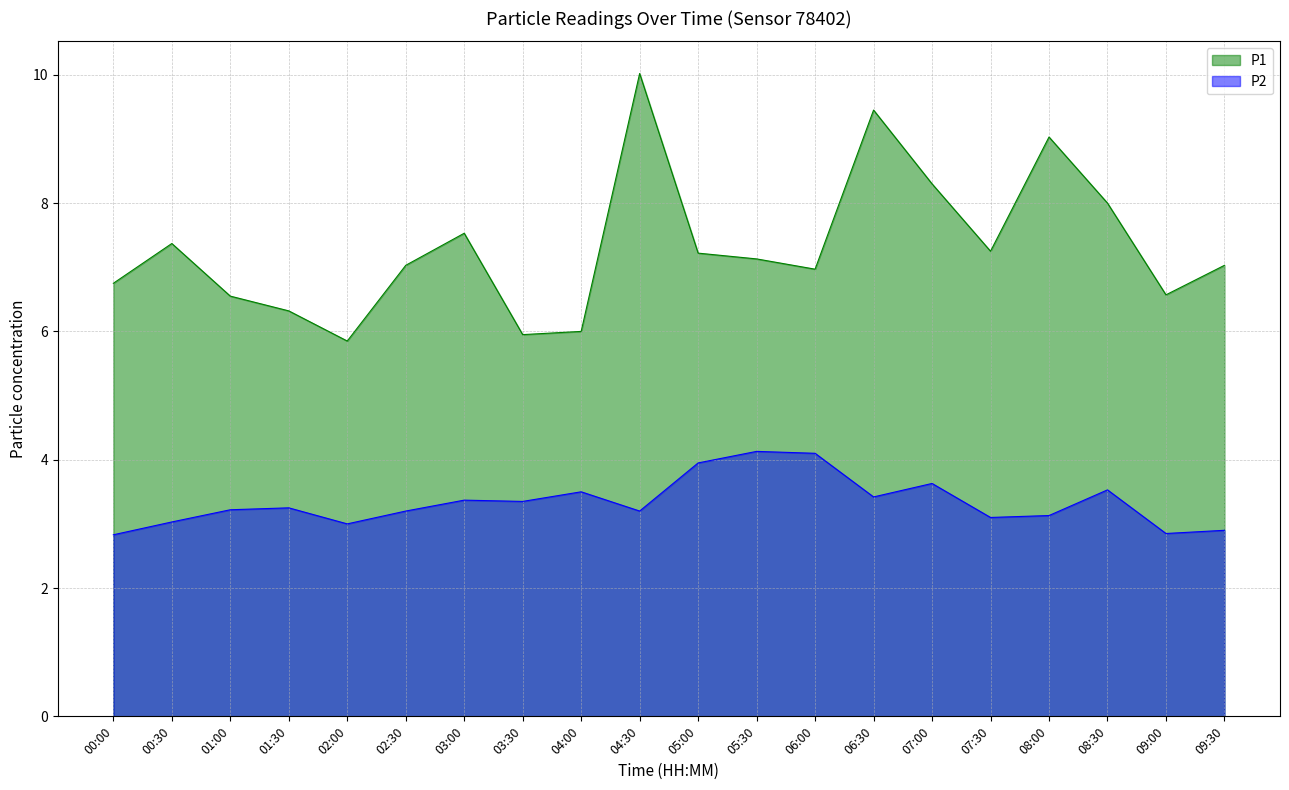

What is the label of the 16th point from the left?

07:30